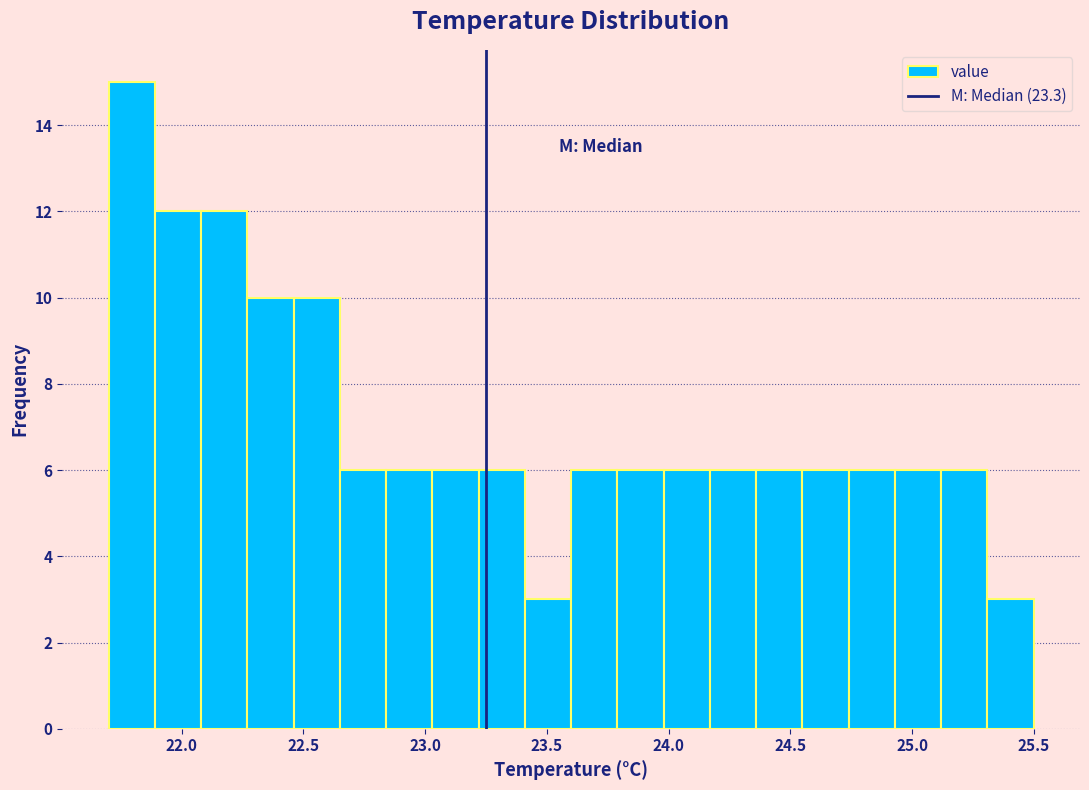

Around what value on the x-axis is the tallest bar? Give the approximate position of its centre, as read against the axis.

21.80